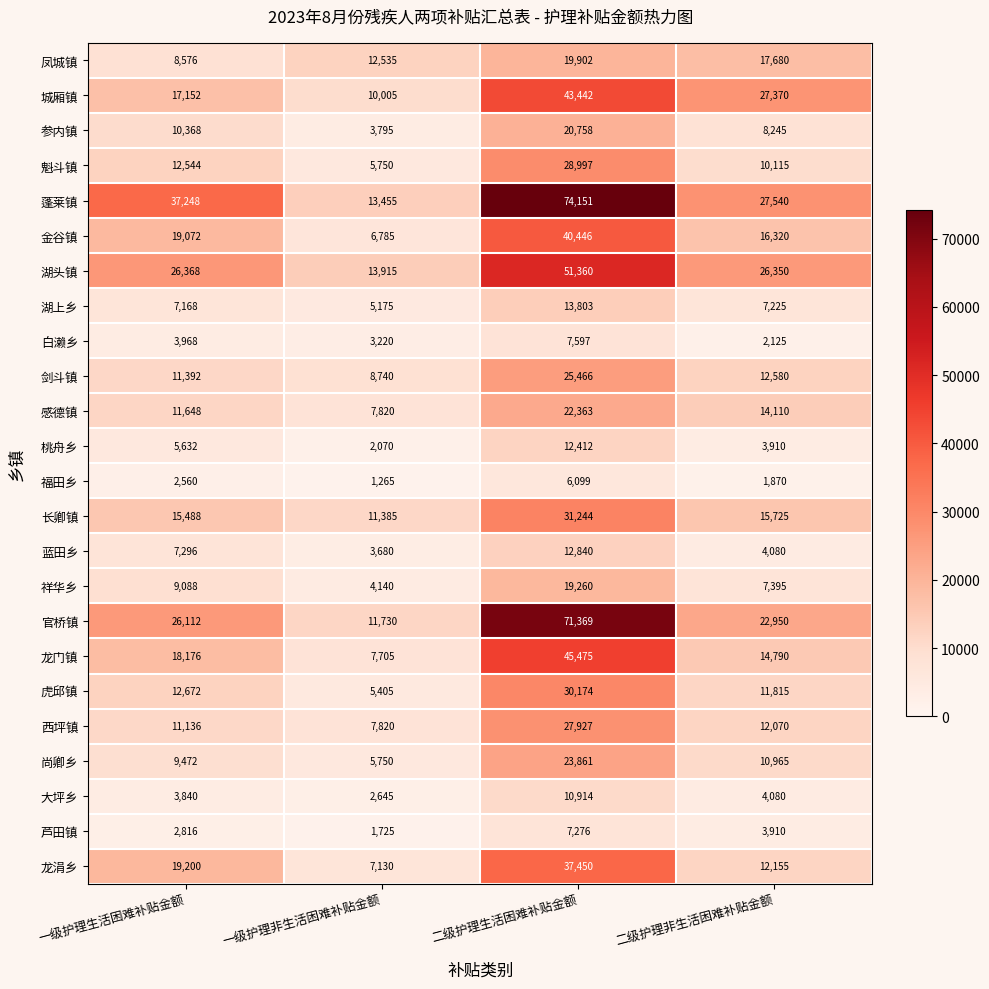

The value of 湖上乡 at 二级护理非生活困难补贴金额 is 7225. True or false?

True